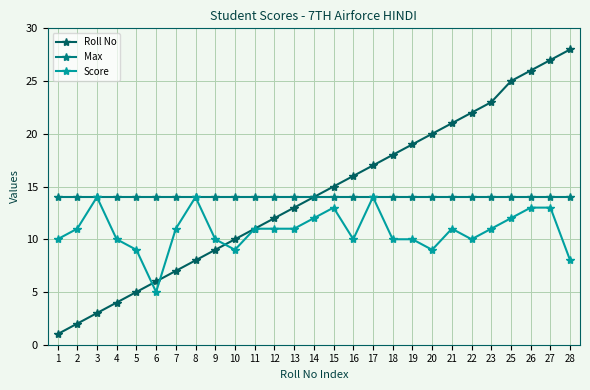

Which category has the lowest value across all series?

1